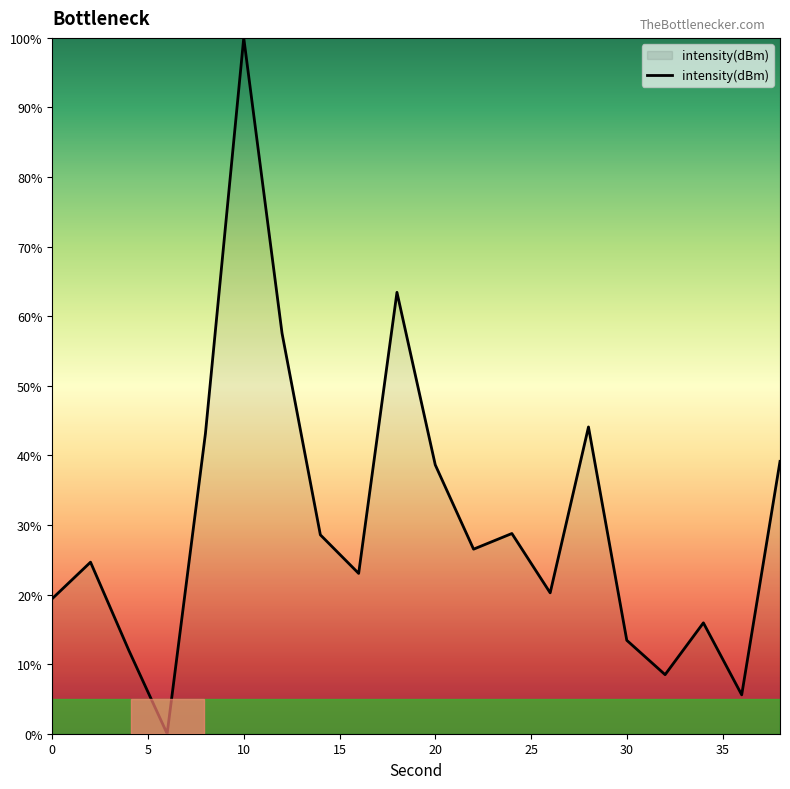

What is the difference between the maximum and minimum values?

100.0